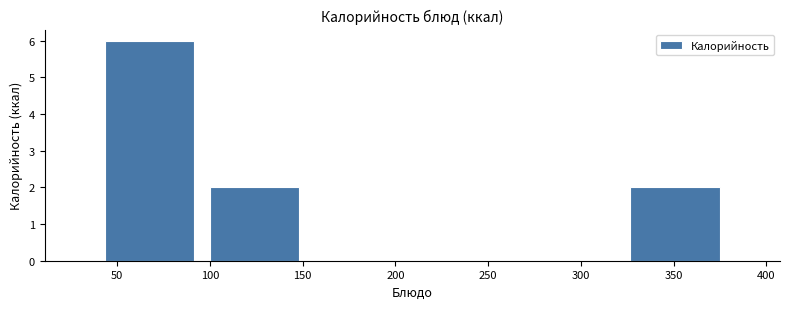

Reading left to right, list every bar in this chart as the range it spans on the x-axis followed by its height. Neither the bar edges nor the heights are printed on the chart, so give them approximately, as read against the axes.

40 to 95: 6
95 to 155: 2
155 to 210: 0
210 to 265: 0
265 to 320: 0
320 to 380: 2